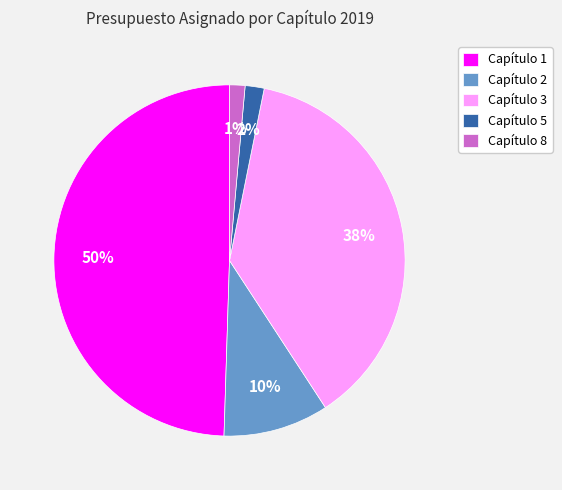

To the nearest percent, what is the difference between the Capítulo 5 and Capítulo 2 slice percentages?

8%